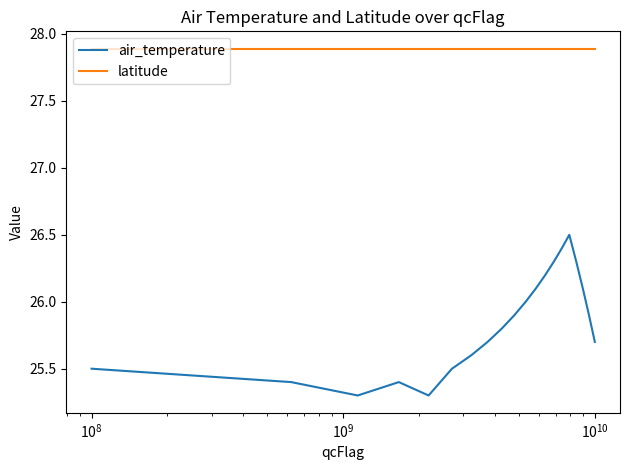

List the series in order of their peak value, lowest first.

air_temperature, latitude